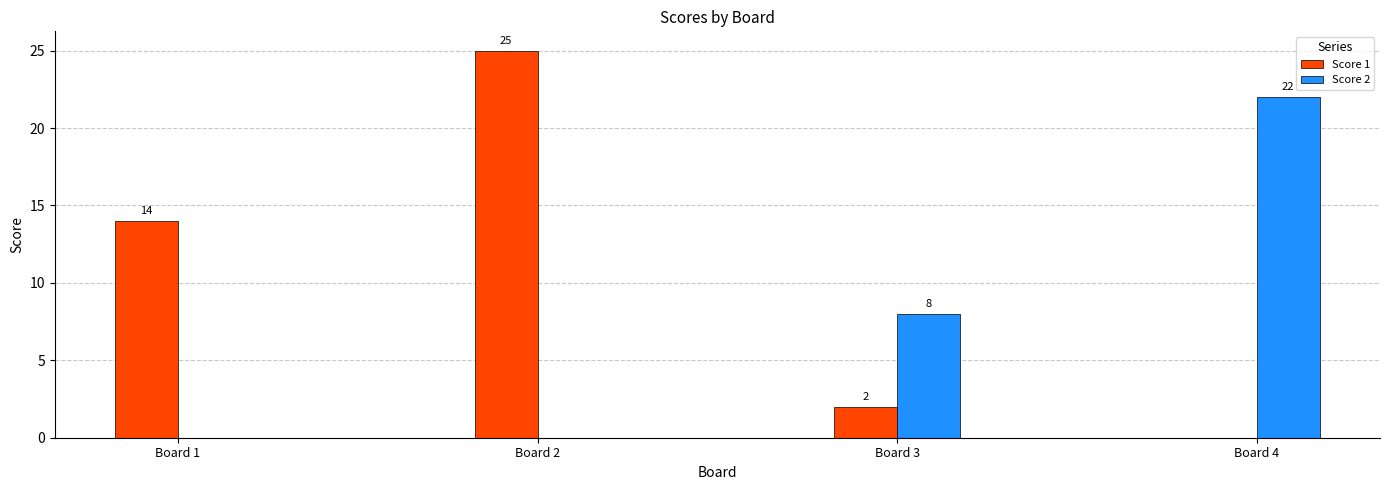

Which label corresponds to the largest value in the chart?

Board 2